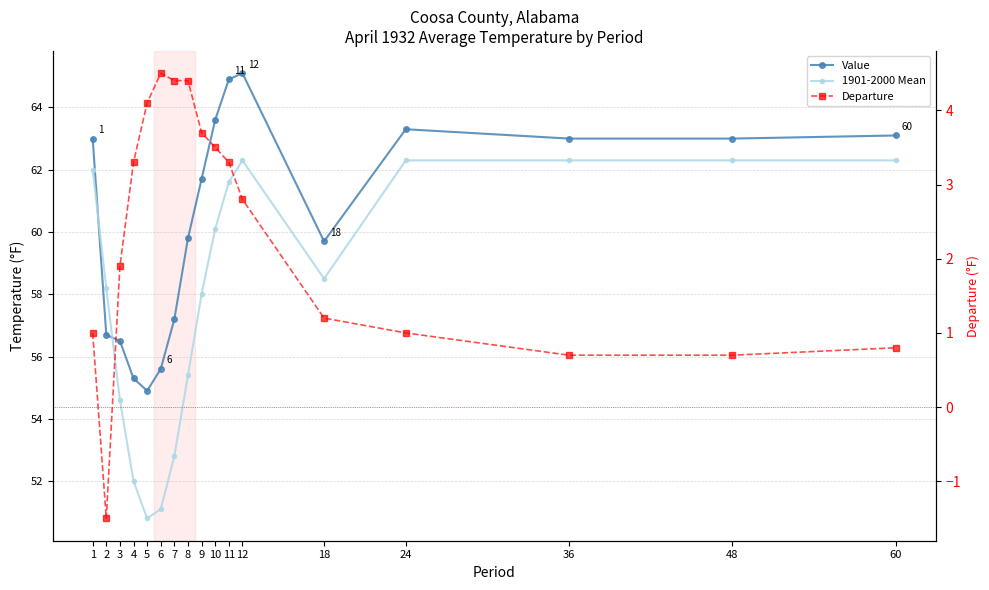

True or false: Departure and 1901-2000 Mean intersect in this chart.

False